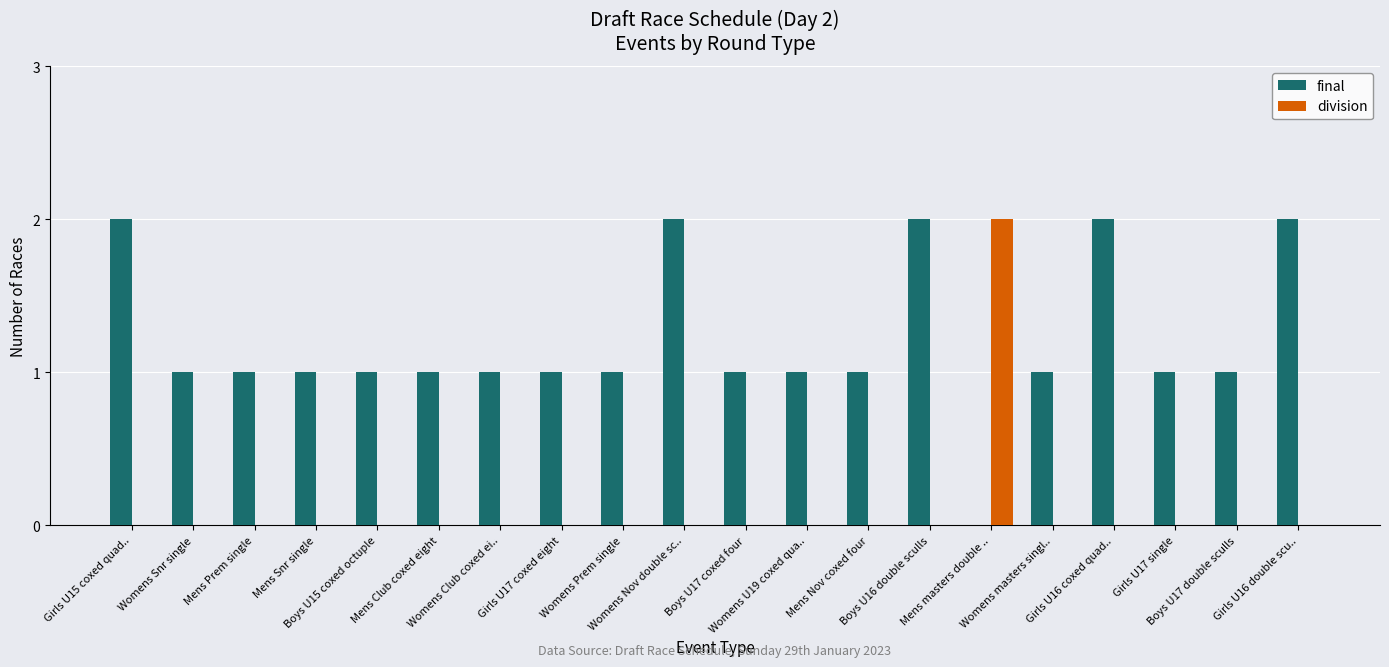

Which series has the largest total across all categories?

final